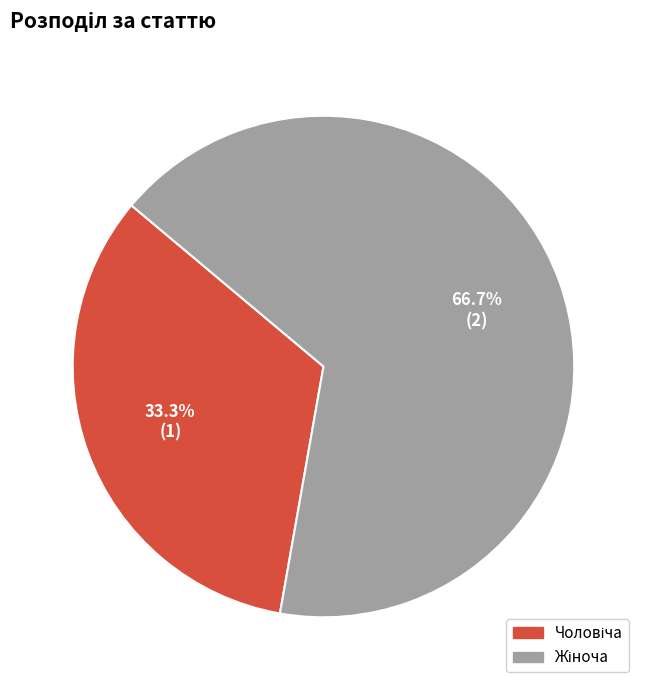

Is there any slice that represents more than half of the pie?

Yes